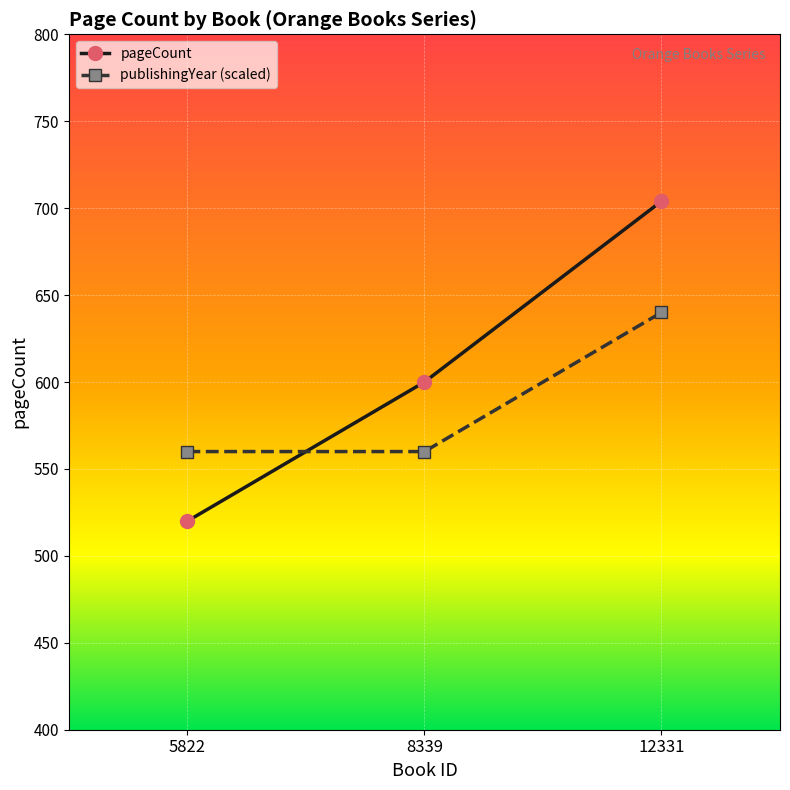

How many lines are shown in the chart?

2